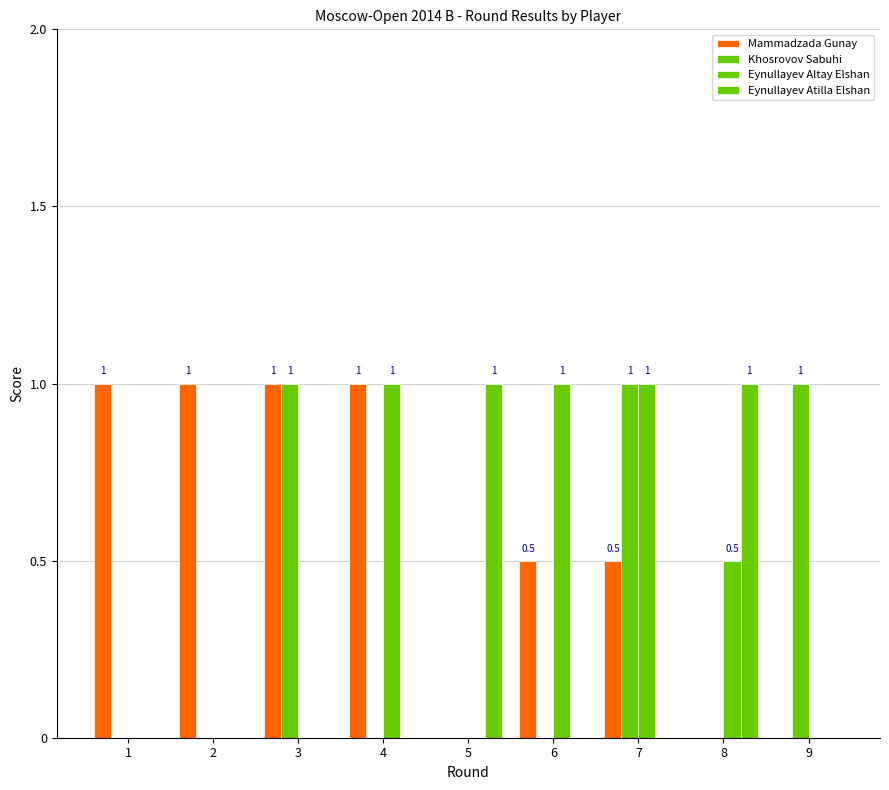

Is it true that Khosrovov Sabuhi equals 0.2 at 9?

False